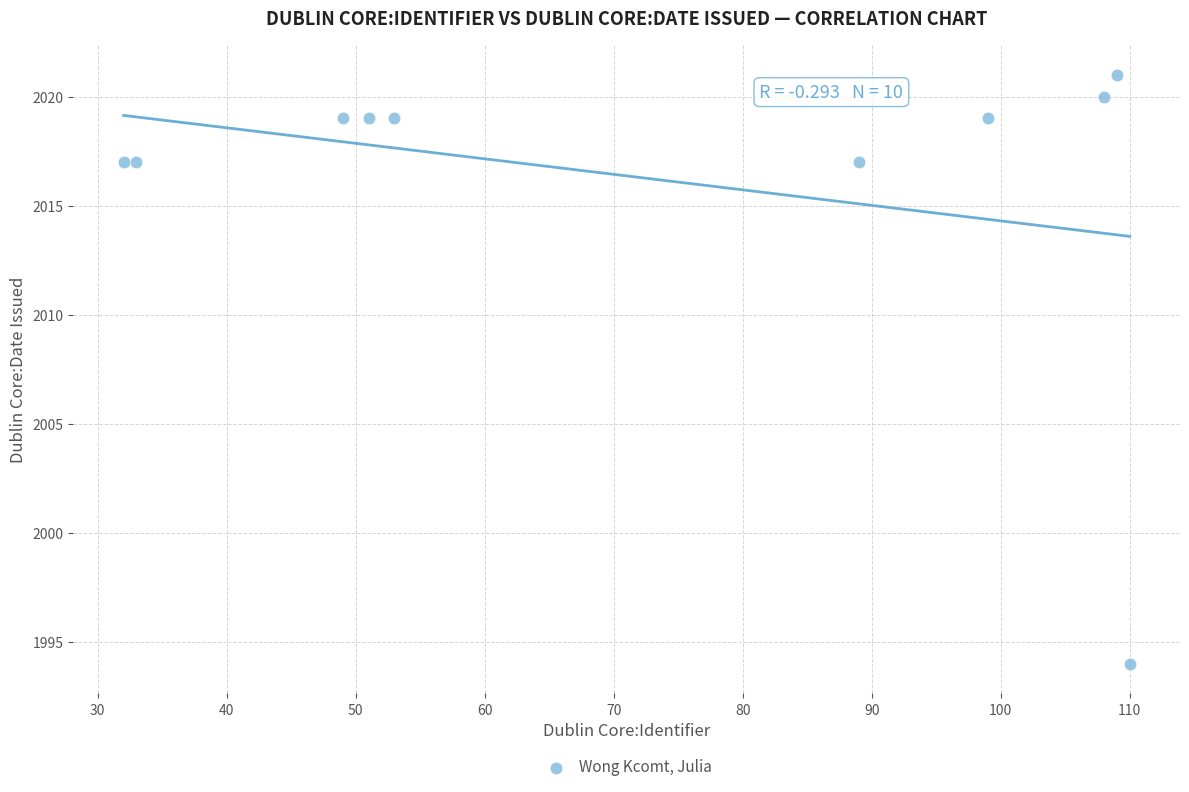

What is the average Y value?

2016